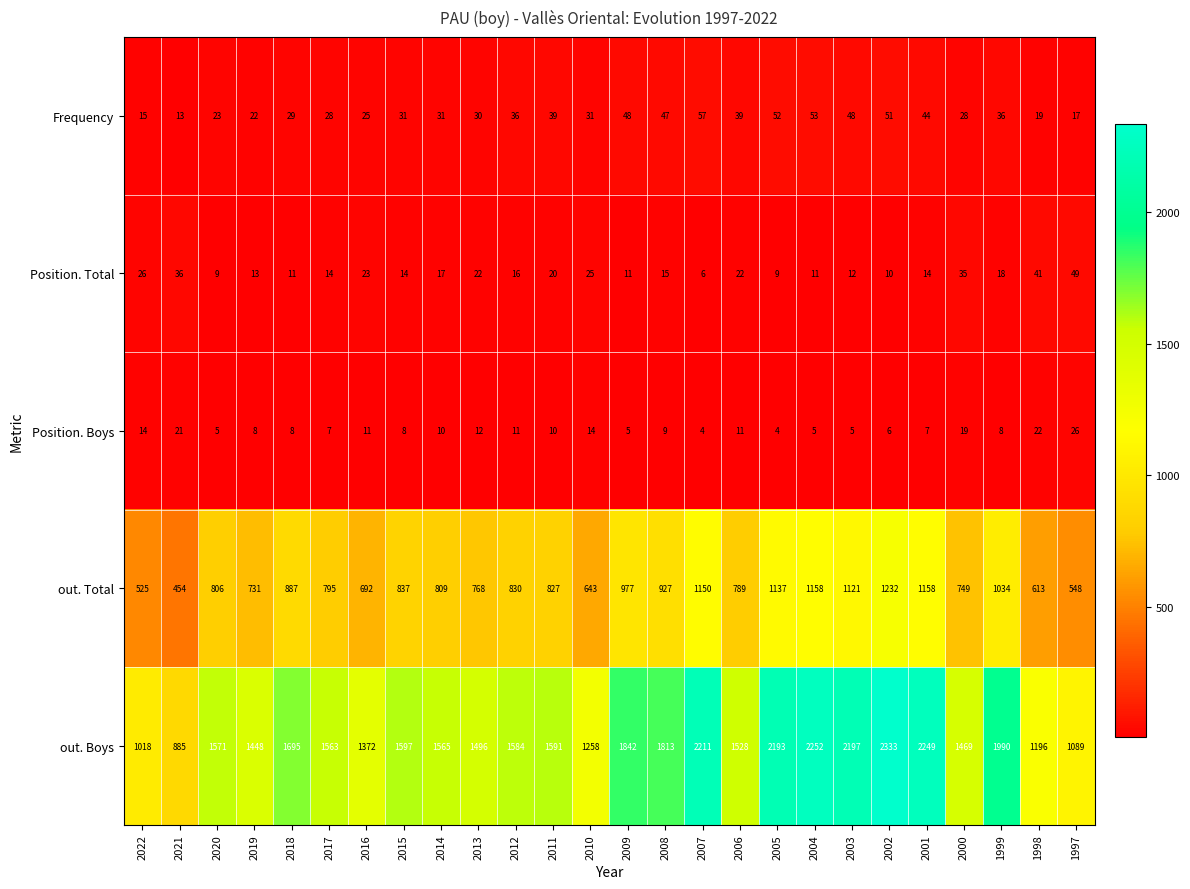

The out. Boys series shows 2877 at 2018. True or false?

False